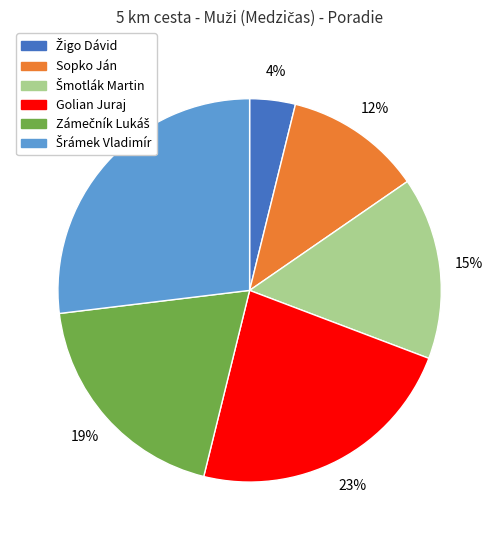

What percentage is the Sopko Ján slice, to the nearest percent?

12%